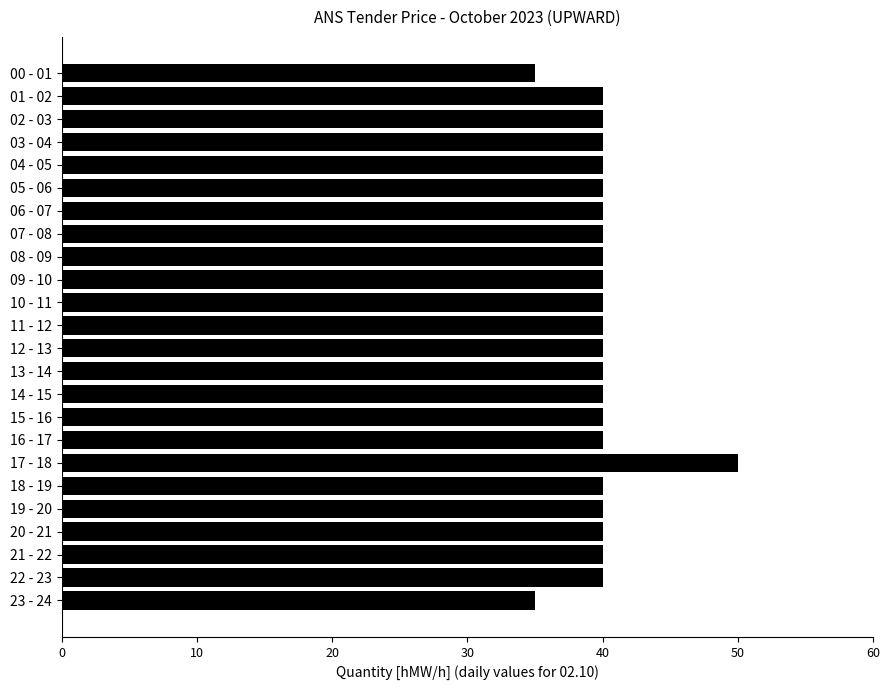

What is the greatest value displayed?

50